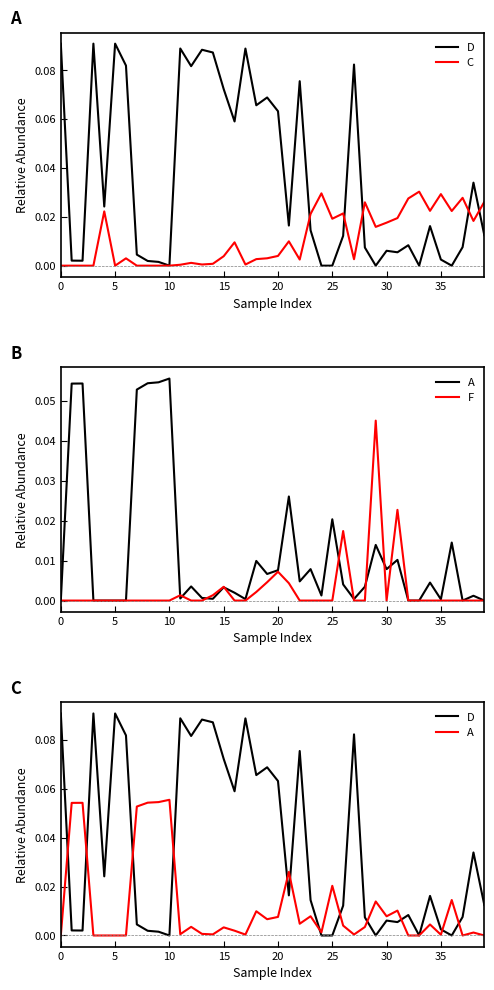

The value of F at 32 is 0.0. True or false?

False